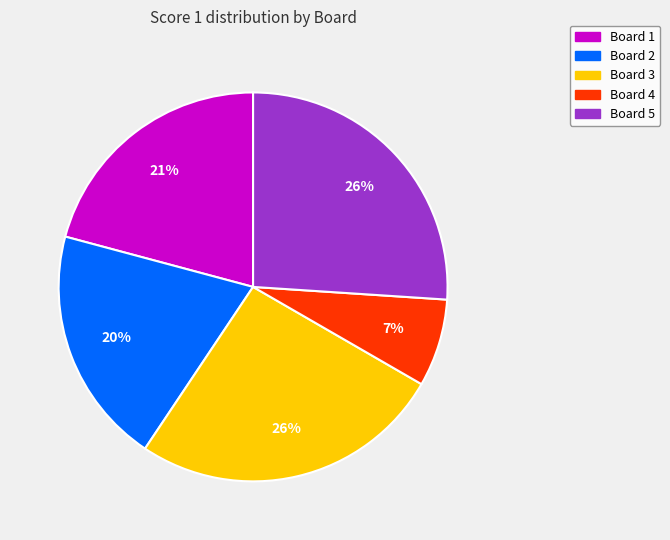

Which slice is the smallest?

Board 4